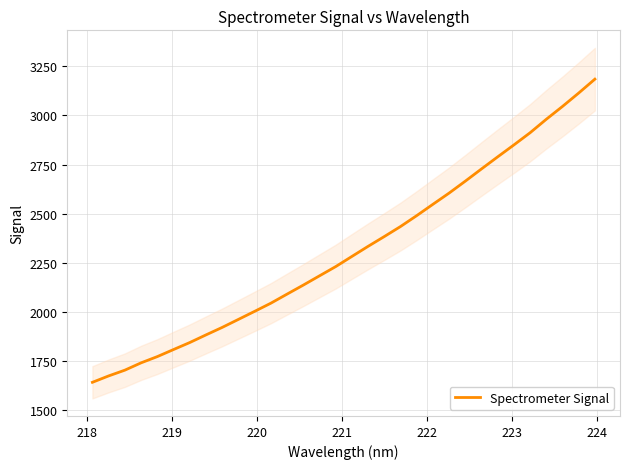

What is the highest value of the Spectrometer Signal series?

3184.9